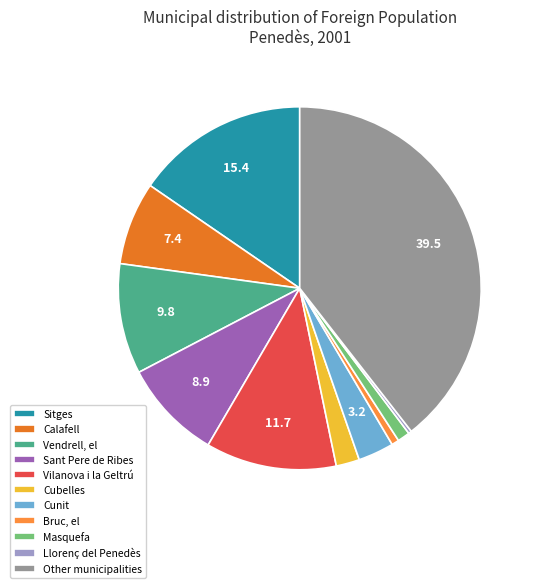

What is the largest slice in the pie chart?

Other municipalities